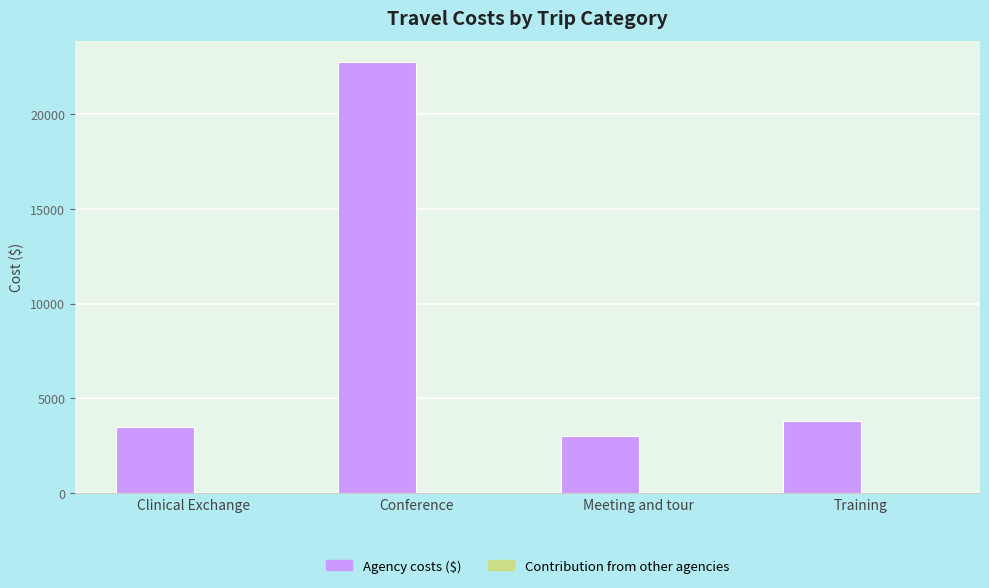

What is the ratio of the value at Meeting and tour to the value at Training?

0.8